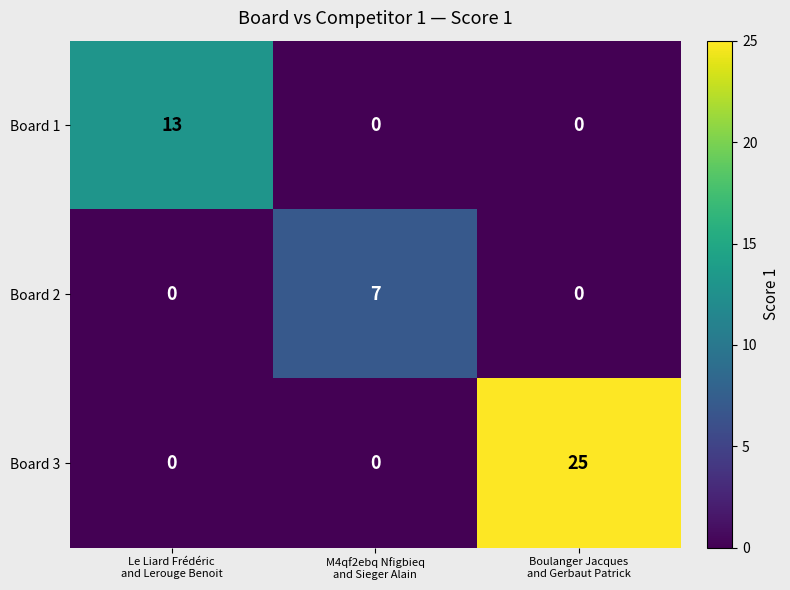

What is the sum of all Board 3 values?

25